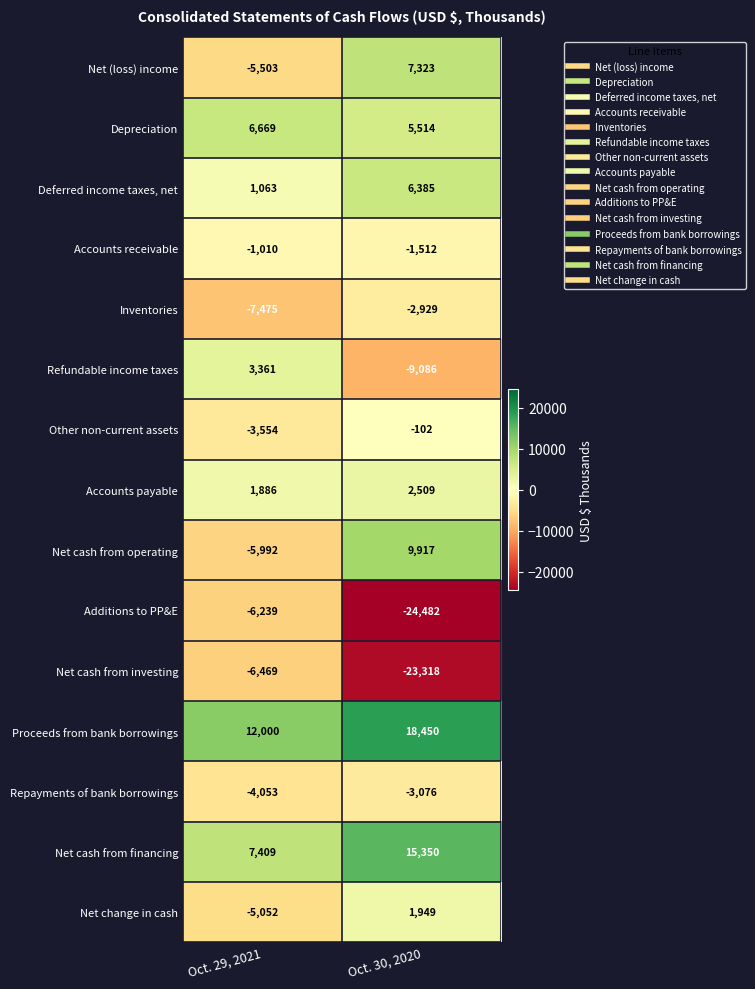

What is the difference between the Net cash from operating values at Oct. 29, 2021 and Oct. 30, 2020?

15909